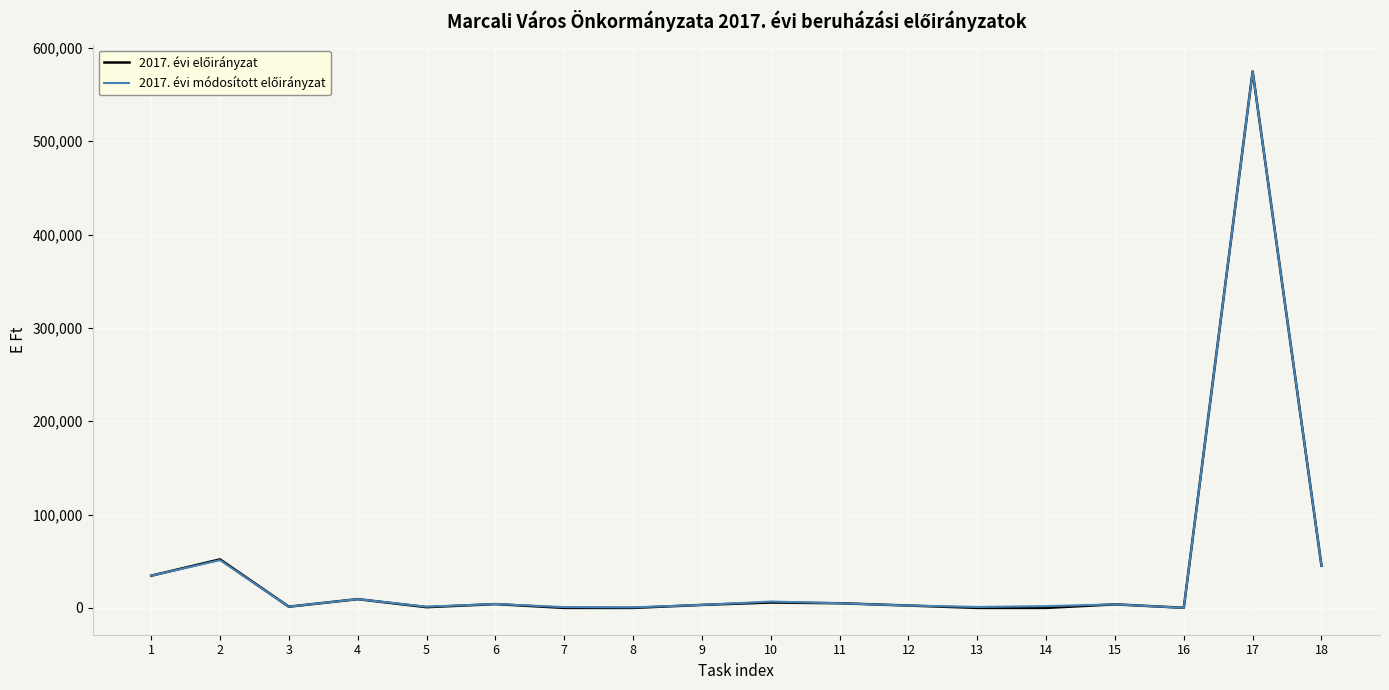

What is the greatest value displayed?

574702